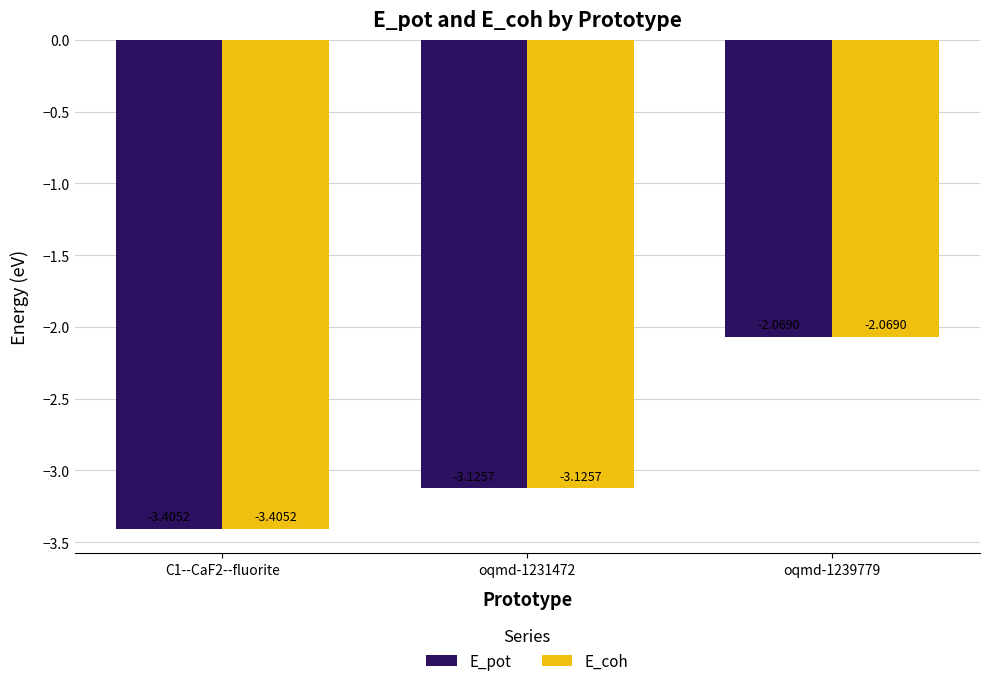

True or false: E_coh has a value of -0.7 at C1--CaF2--fluorite.

False